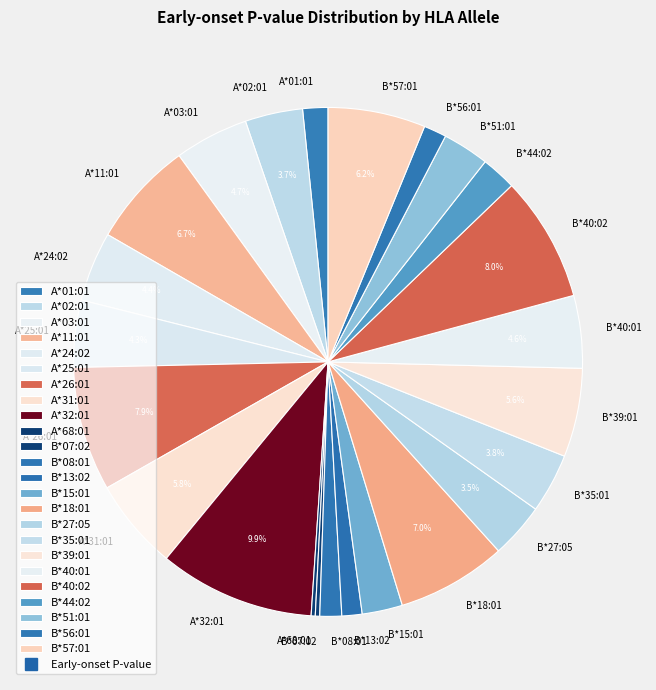

To the nearest percent, what portion does B*39:01 represent?

6%